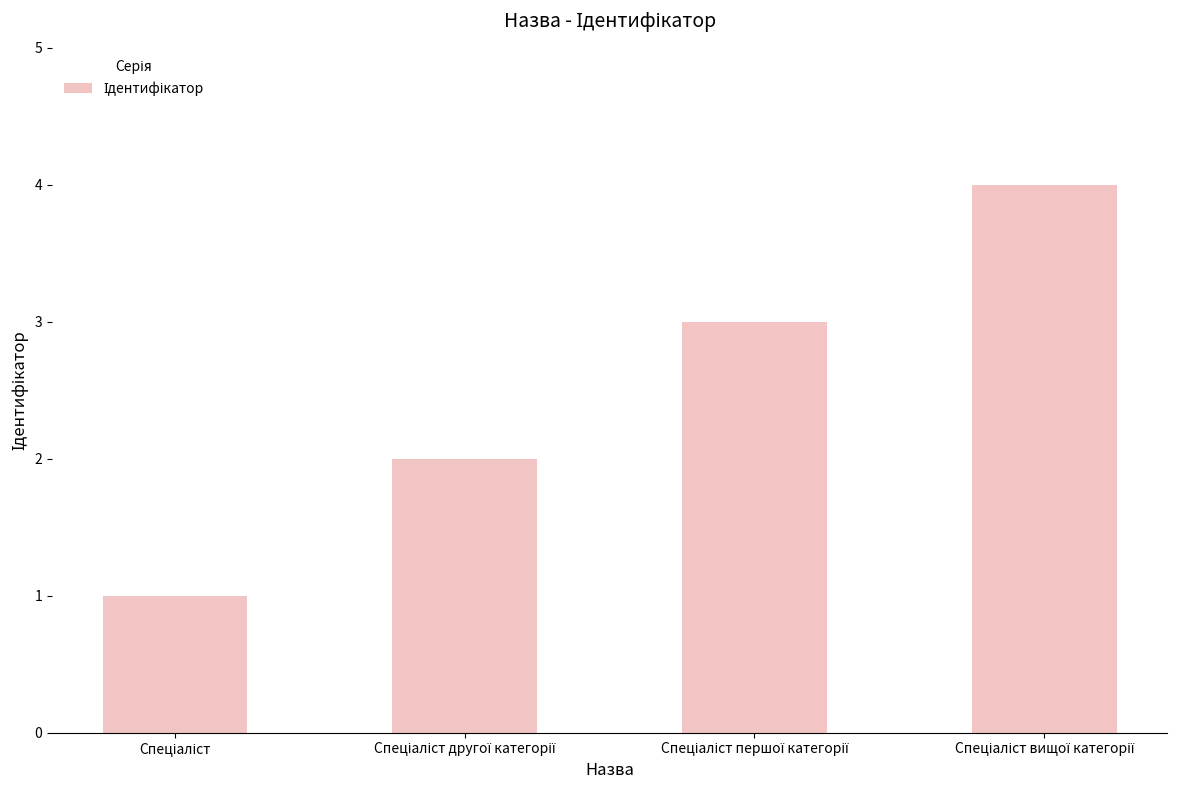

Reading right to left, transcribe all the data shown in this chart.

4	3	2	1